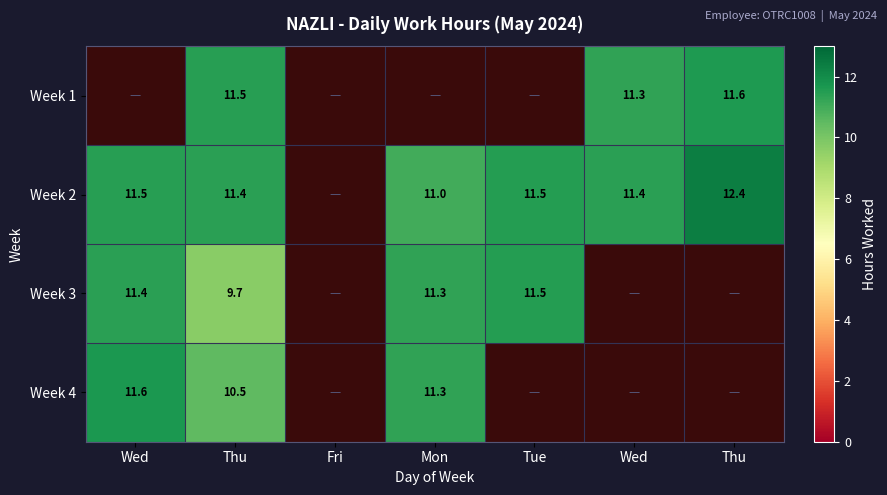

The Week 2 series shows 11.0 at Mon. True or false?

True